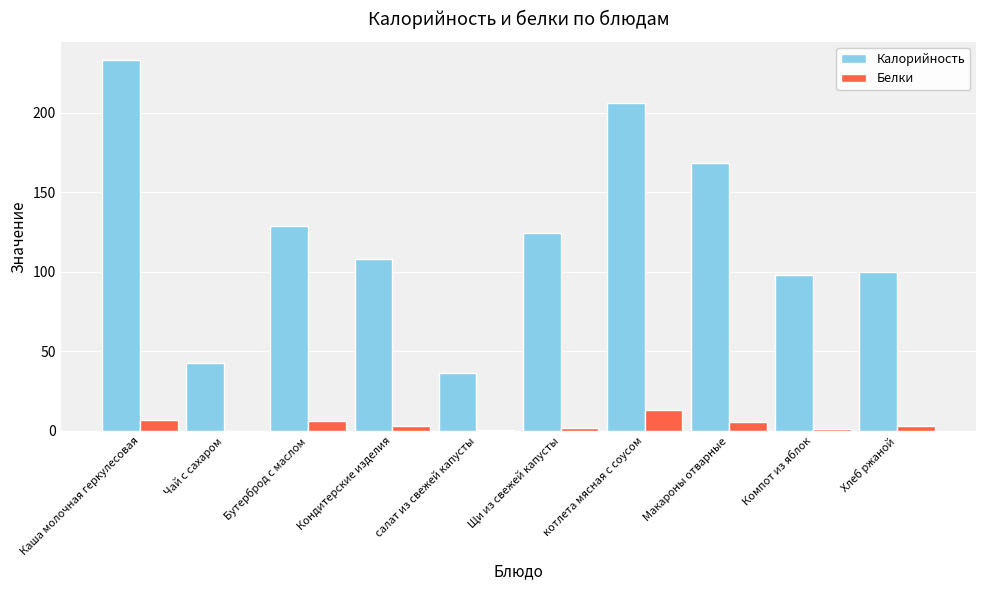

Count the number of categories in the chart.

10